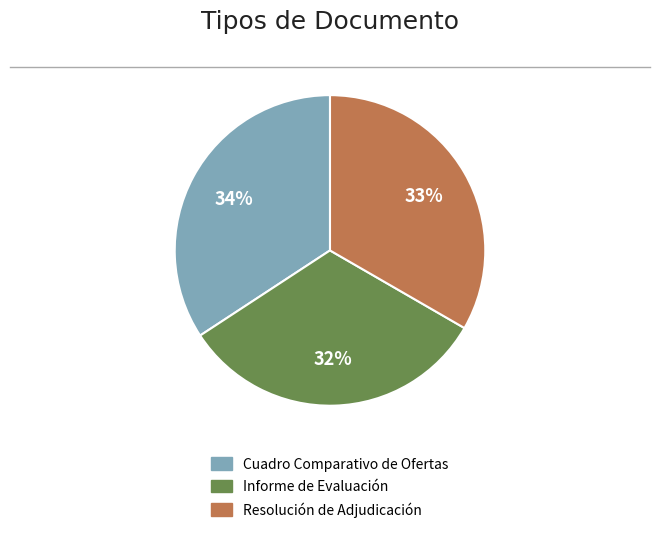

Is the sum of Informe de Evaluación and Resolución de Adjudicación greater than half?

Yes